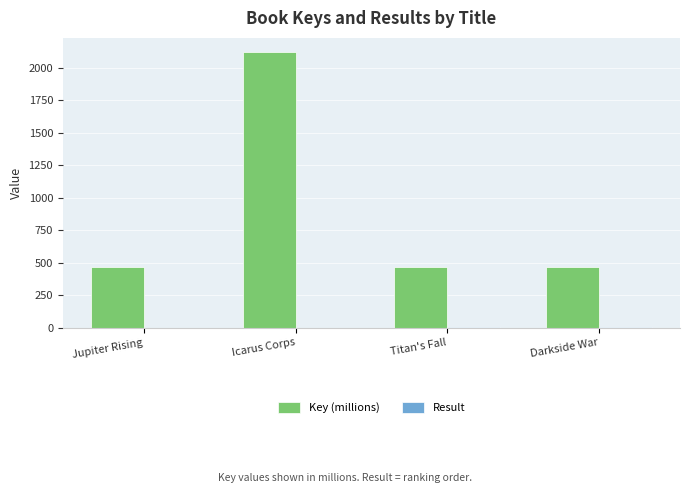

How many data points does each series have?

4